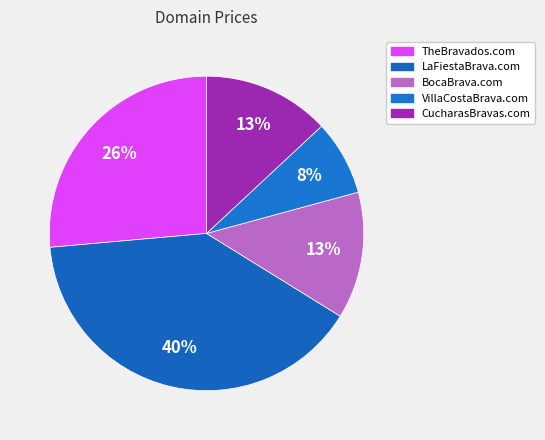

To the nearest percent, what is the combined percentage of BocaBrava.com and LaFiestaBrava.com?

53%